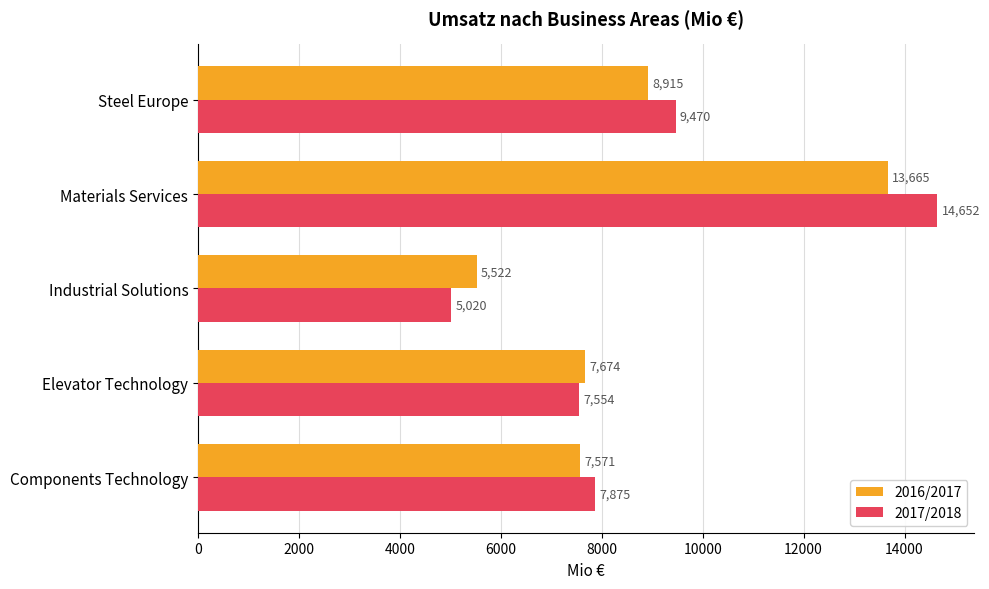

Where is 2016/2017 nearest to the value 9593?

Steel Europe